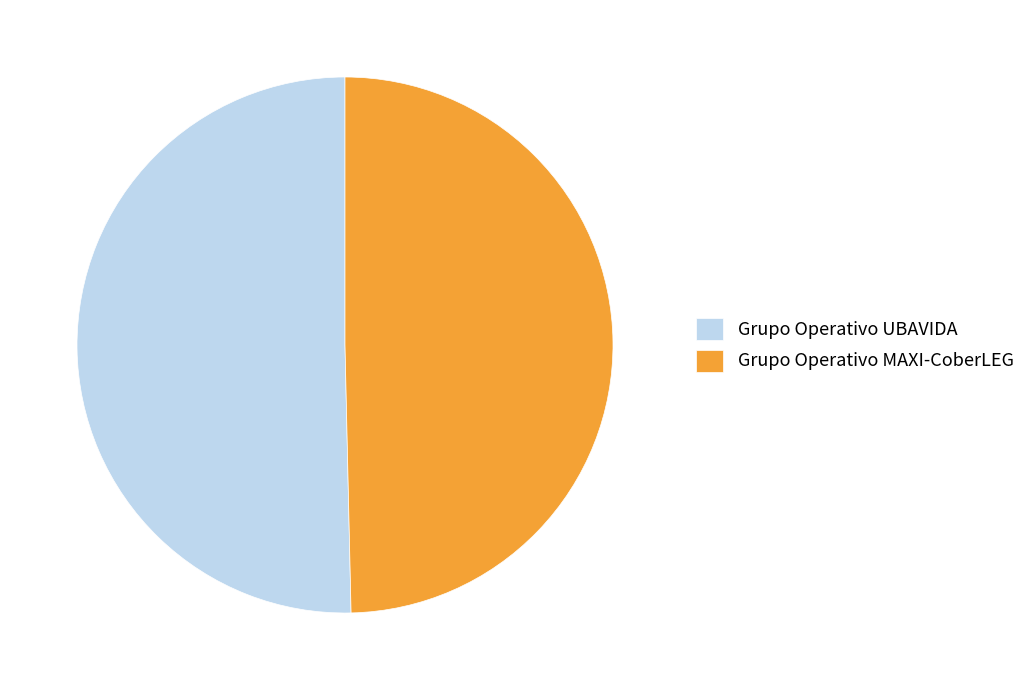

Rank the categories by value from lowest to highest.

Grupo Operativo MAXI-CoberLEG, Grupo Operativo UBAVIDA